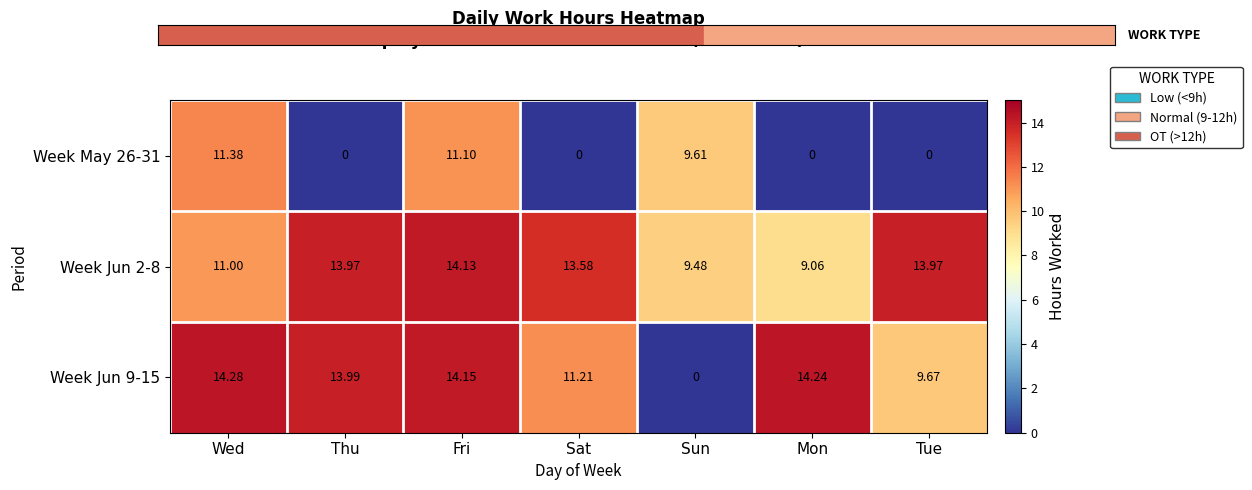

Which category has the highest value in the Week Jun 9-15 series?

Wed